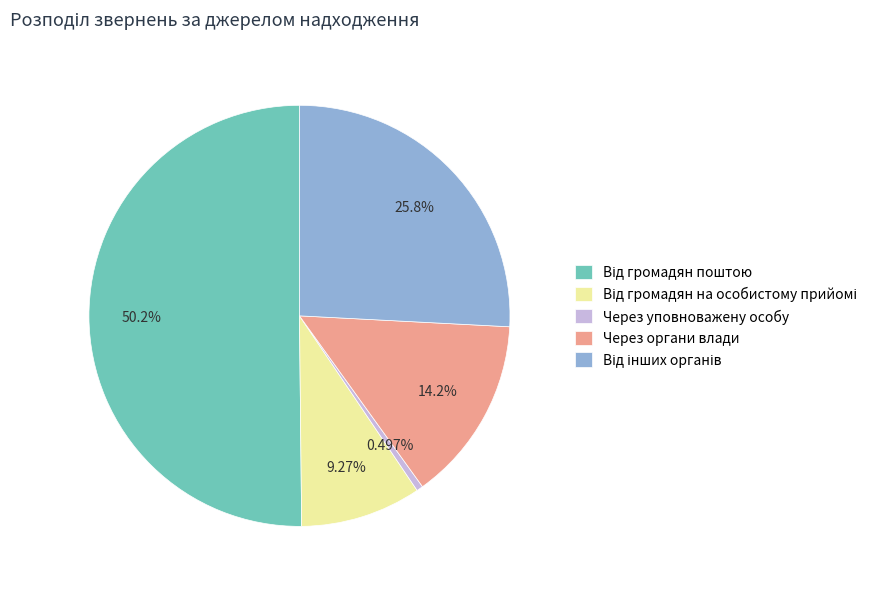

How many slices are in this pie chart?

5